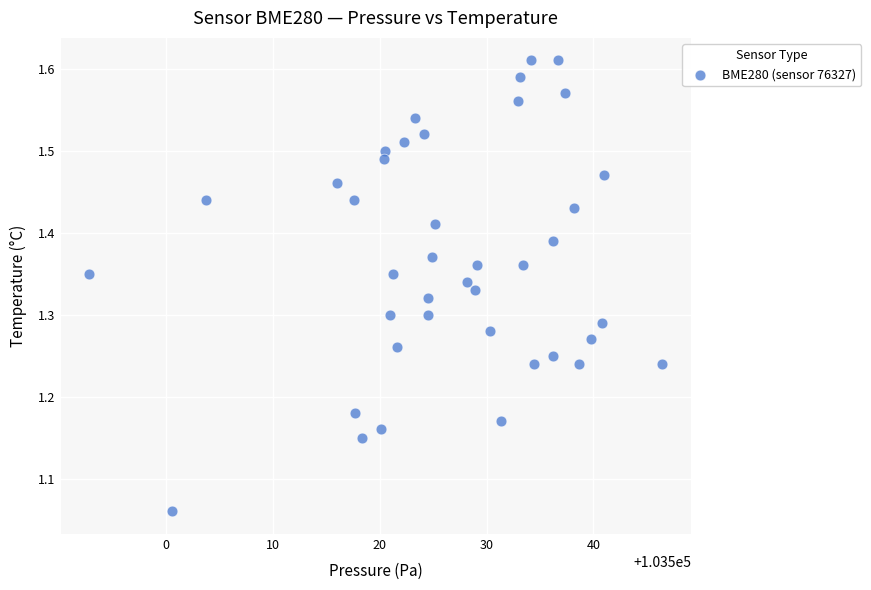

What is the range of X values (max minus min)?

53.6